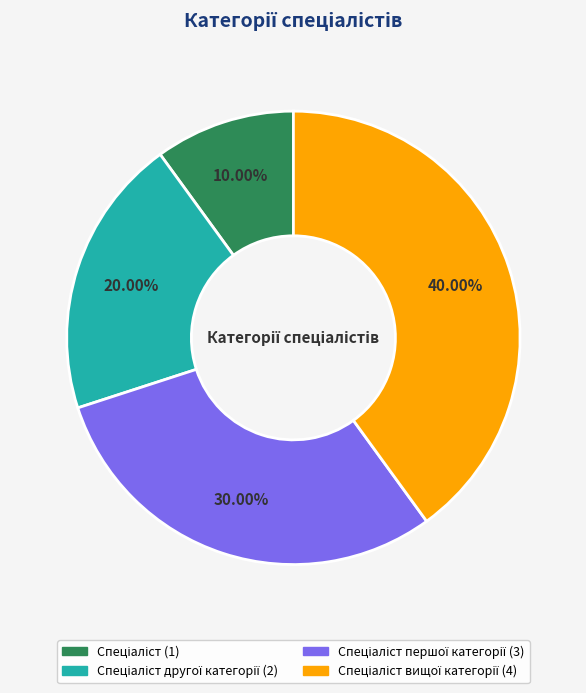

Is there a majority slice in this chart?

No